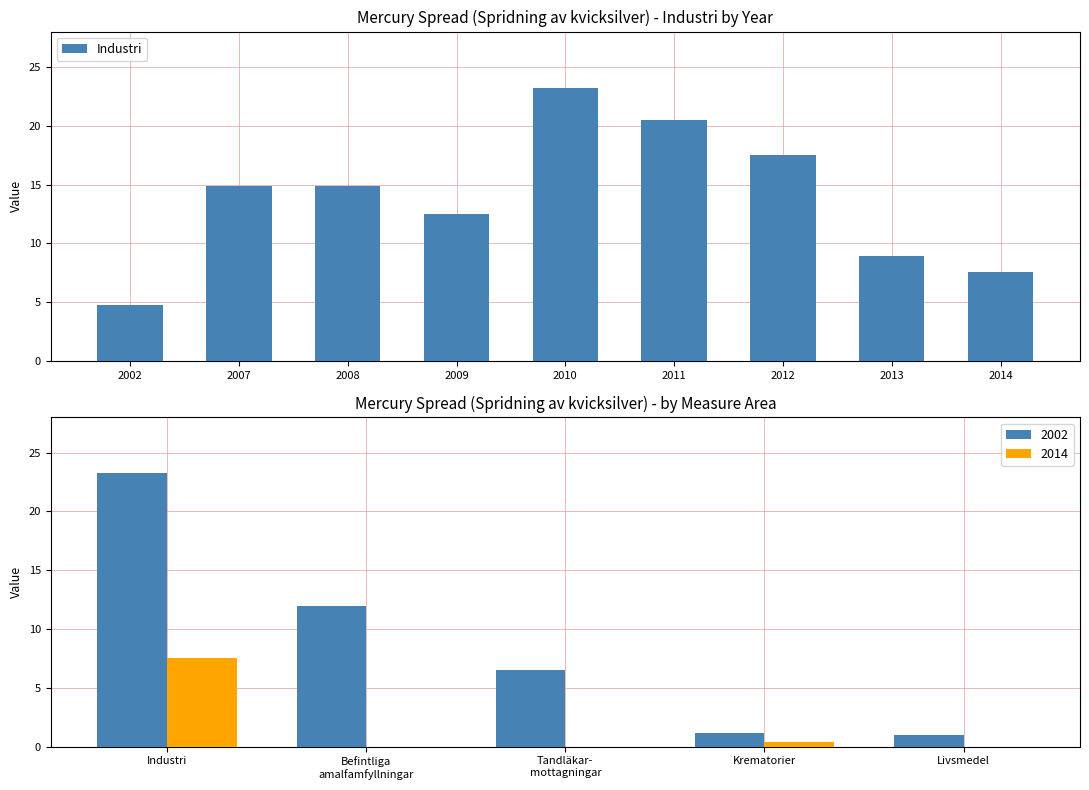

What is the ratio of the value at 2013 to the value at 2009?

0.7